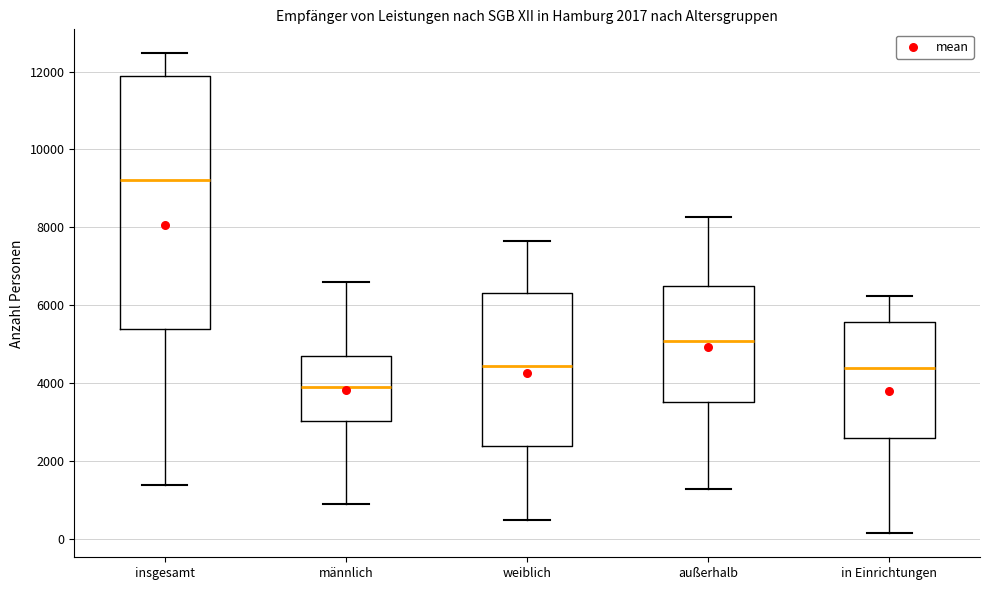

Comparing the boxes themselves (not the whiskers), which one is the tallest?

insgesamt